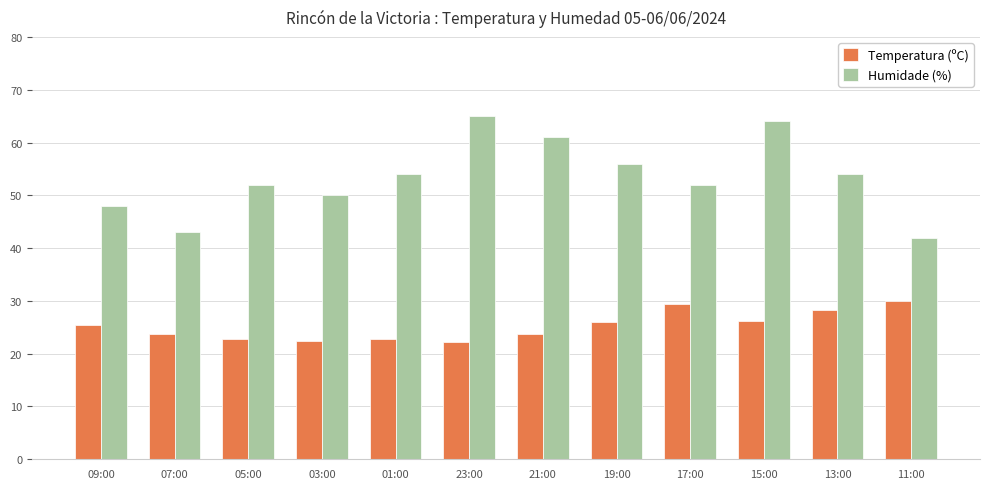

Where does the Temperatura (ºC) series first go above 25?

09:00